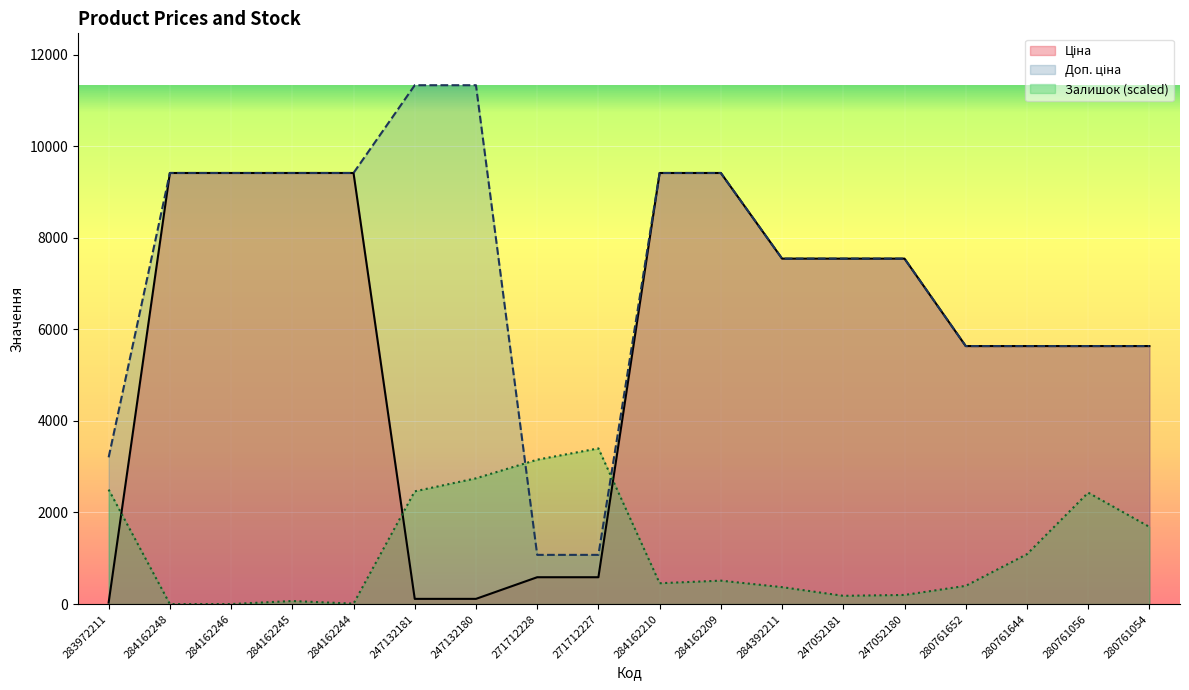

Which series has the largest range (max minus min)?

Доп. ціна